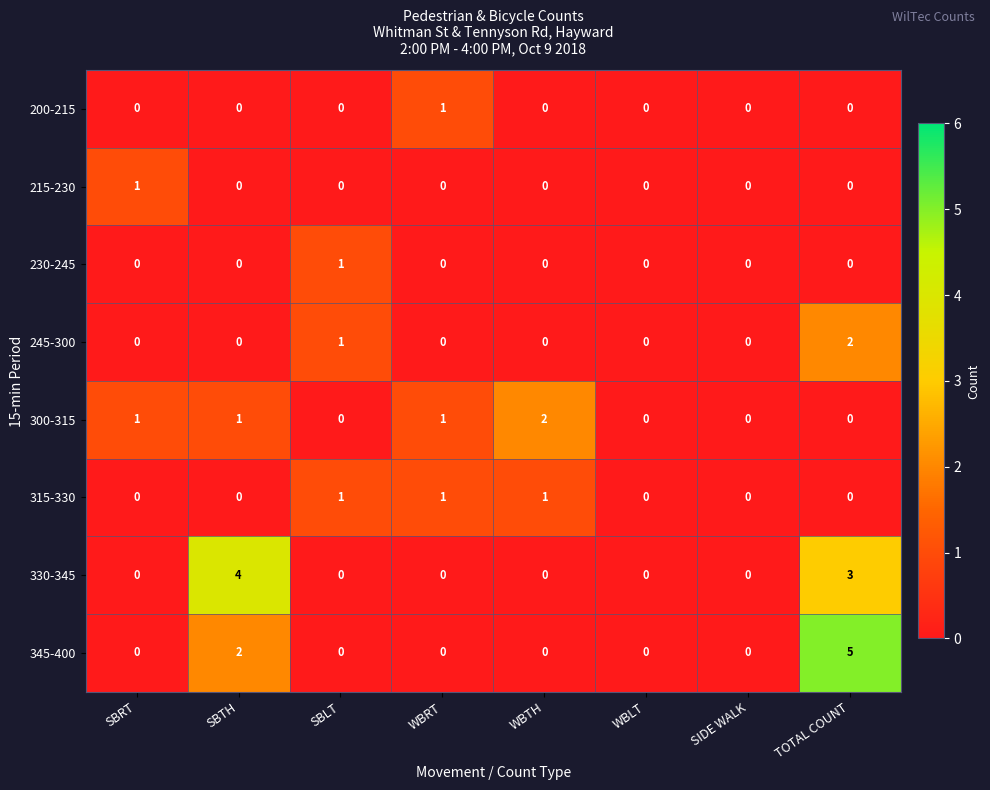

True or false: 215-230 has a value of 0 at SBLT.

True